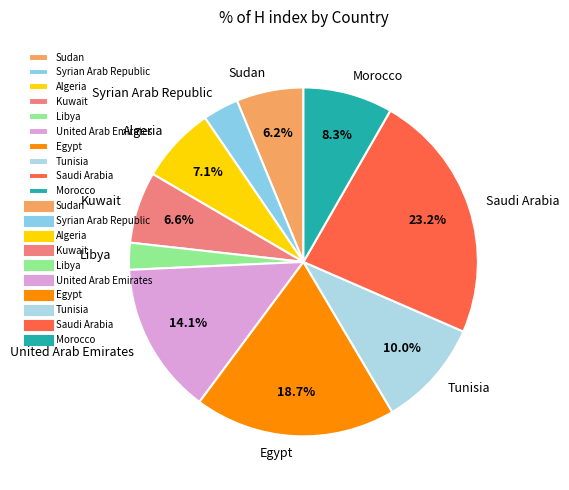

To the nearest percent, what is the difference between the Egypt and Sudan slice percentages?

12%